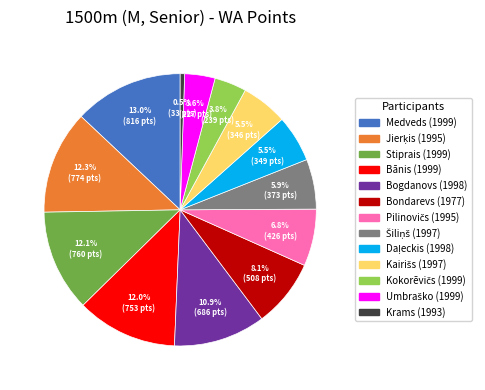

Does any single category account for the majority?

No